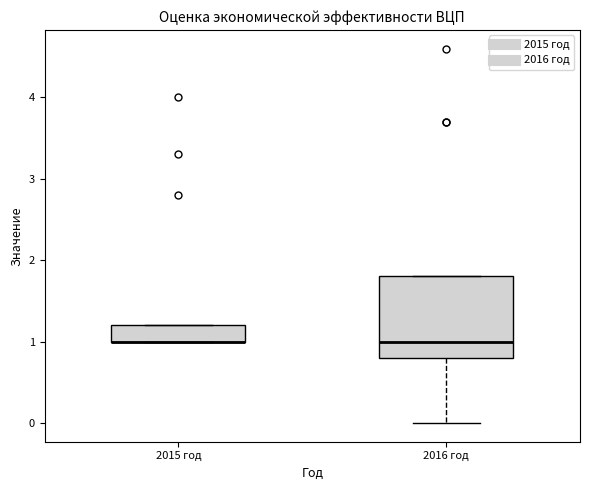

Which box is the tallest, from its lower edge to its upper edge?

2016 год